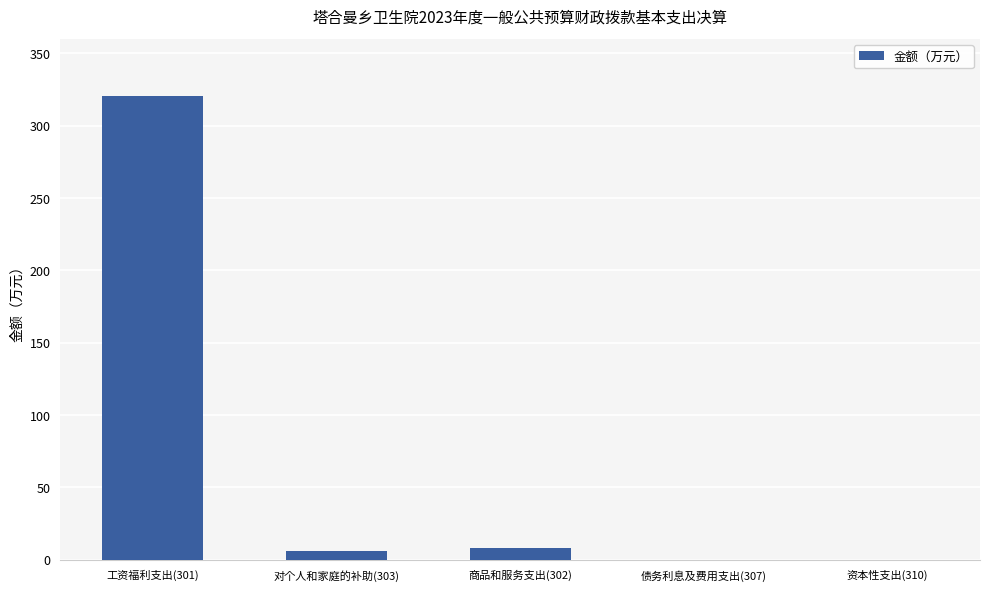

What is the sum of the values at 工资福利支出(301) and 资本性支出(310)?

320.7